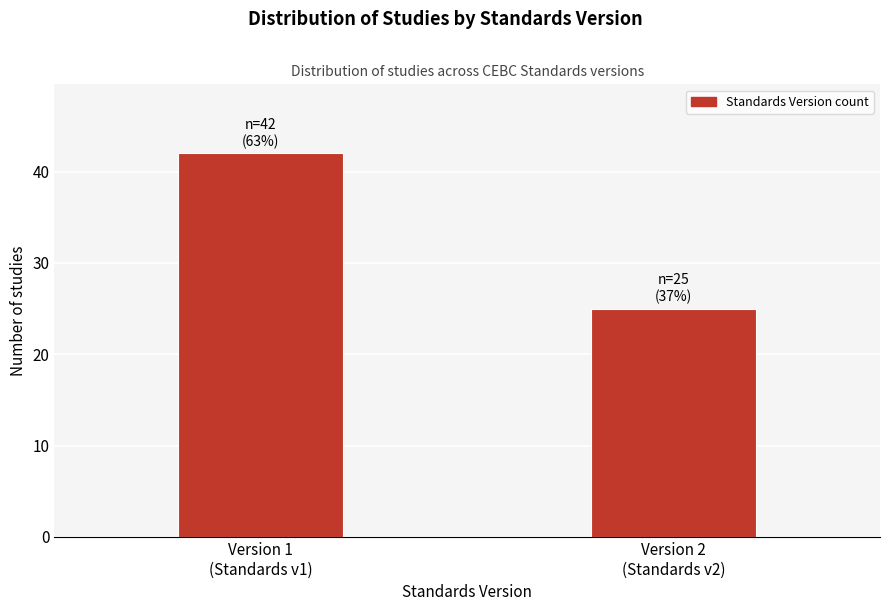

Reading left to right, list all the values displayed in this chart.

42	25